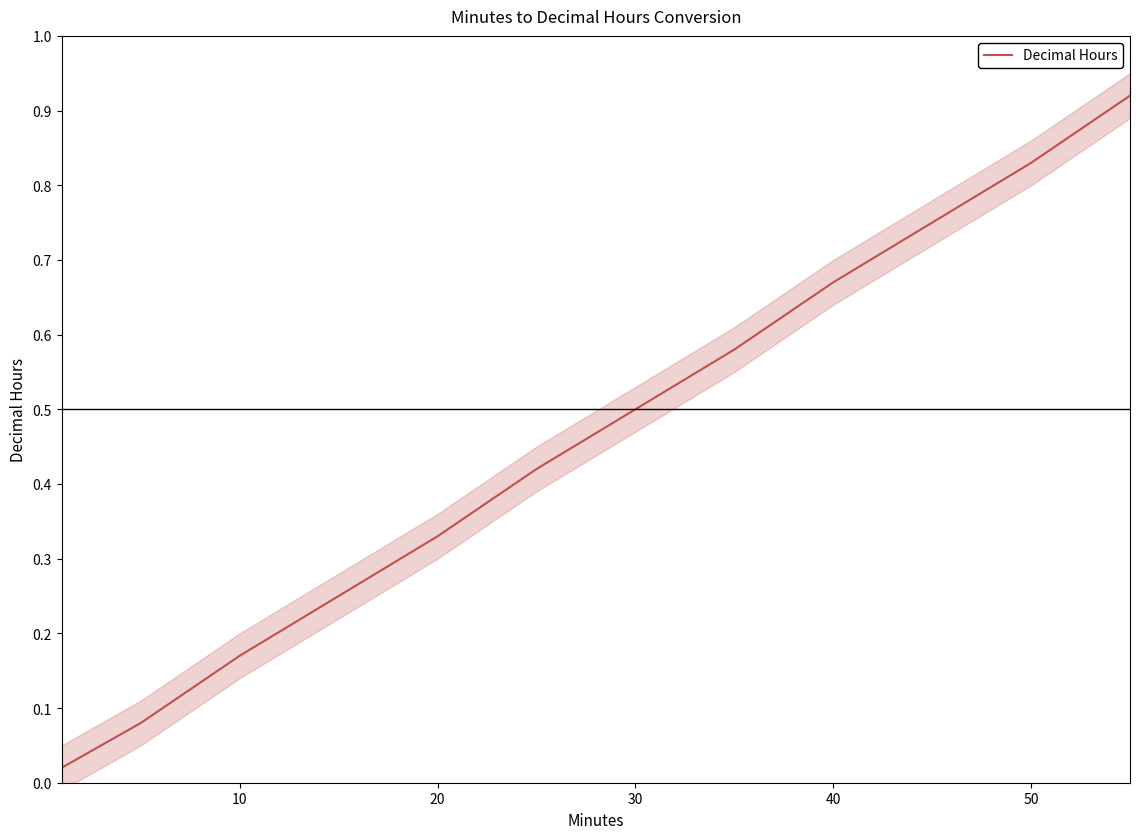

True or false: Decimal Hours has a value of 0.5 at 20.

False